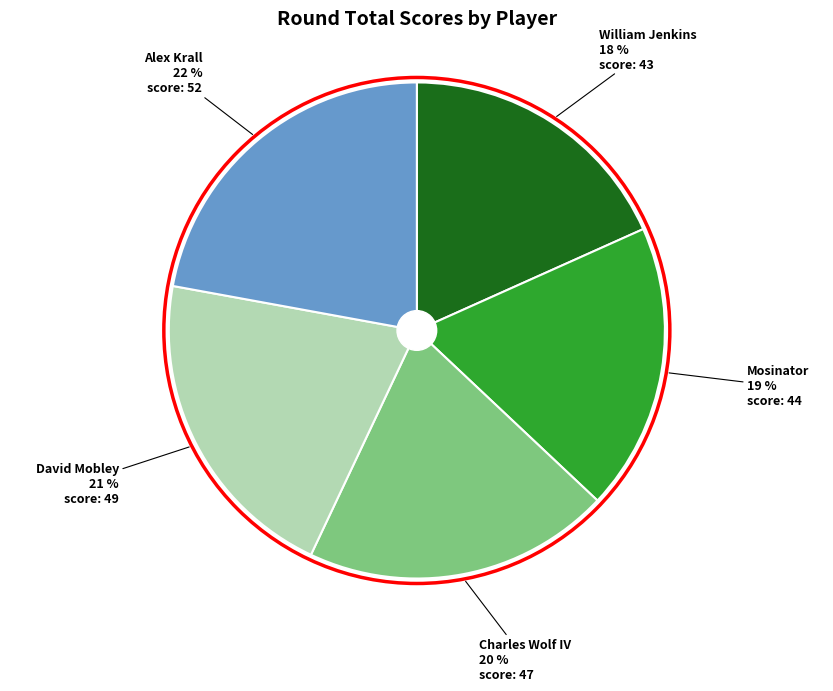

To the nearest percent, what is the average slice percentage?

20%